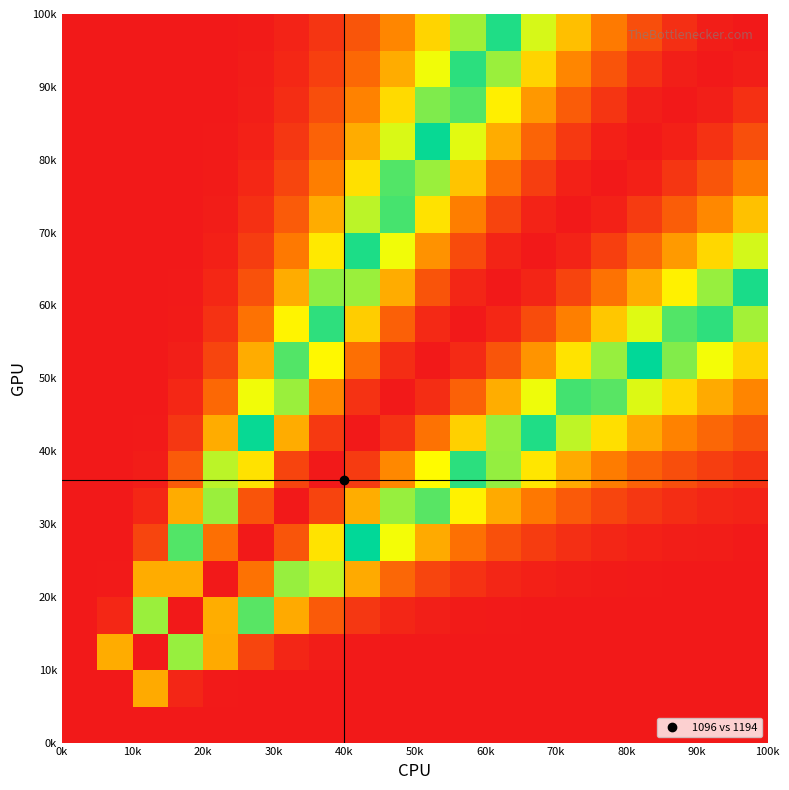

What is the maximum value shown in the chart?

1.0